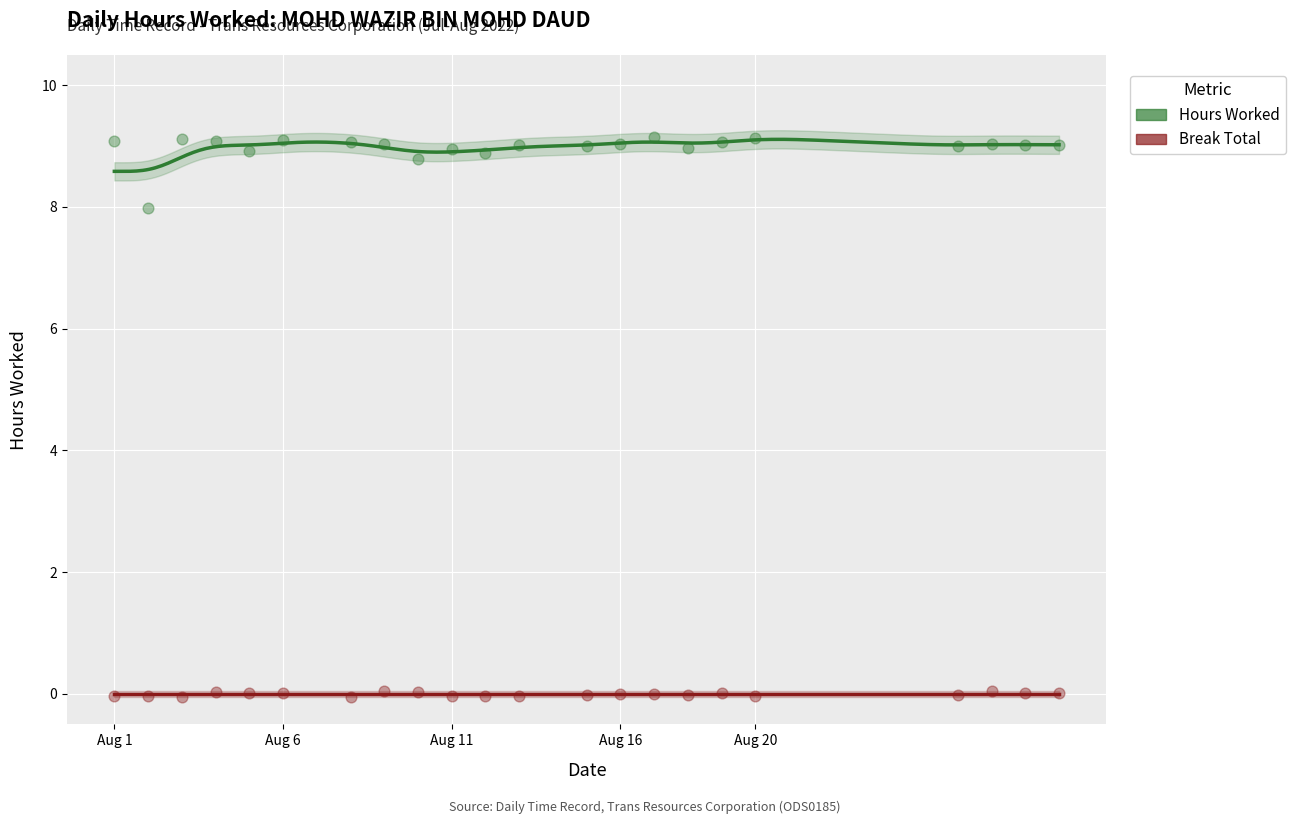

Which series reaches the maximum Y coordinate?

Hours Worked